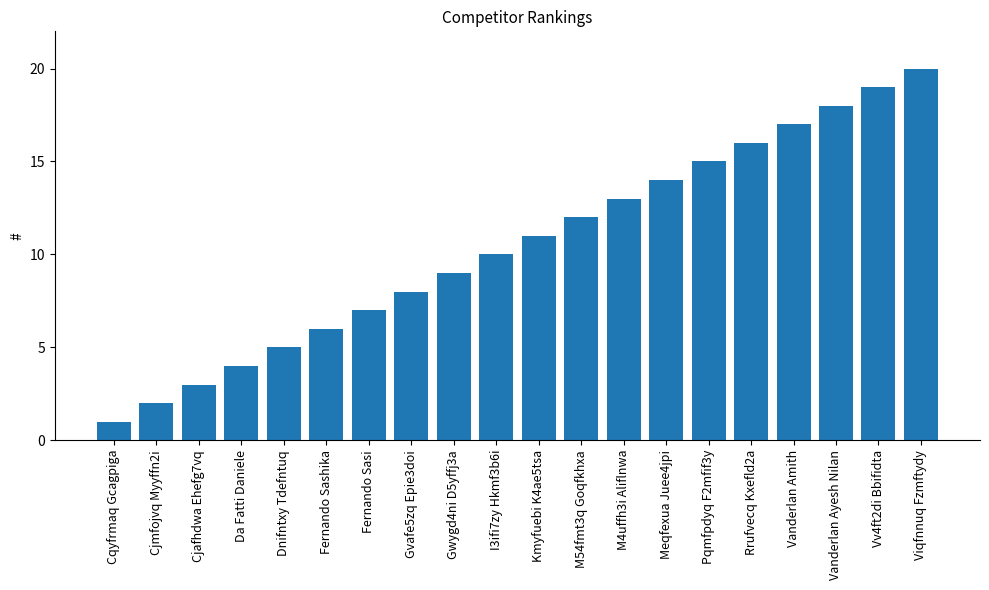

Rank the categories by value from lowest to highest.

Cqyfrmaq Gcagpiga, Cjmfojvq Myyffn2i, Cjafhdwa Ehefg7vq, Da Fatti Daniele, Dnifntxy Tdefntuq, Fernando Sashika, Fernando Sasi, Gvafe5zq Epie3doi, Gwygd4ni D5yffj3a, I3ifi7zy Hkmf3b6i, Kmyfuebi K4ae5tsa, M54fmt3q Goqfkhxa, M4uffh3i Aliflnwa, Meqfexua Juee4jpi, Pqmfpdyq F2mfif3y, Rrufvecq Kxefld2a, Vanderlan Amith, Vanderlan Ayesh Nilan, Vv4ft2di Bbifidta, Viqfnnuq Fzmftydy